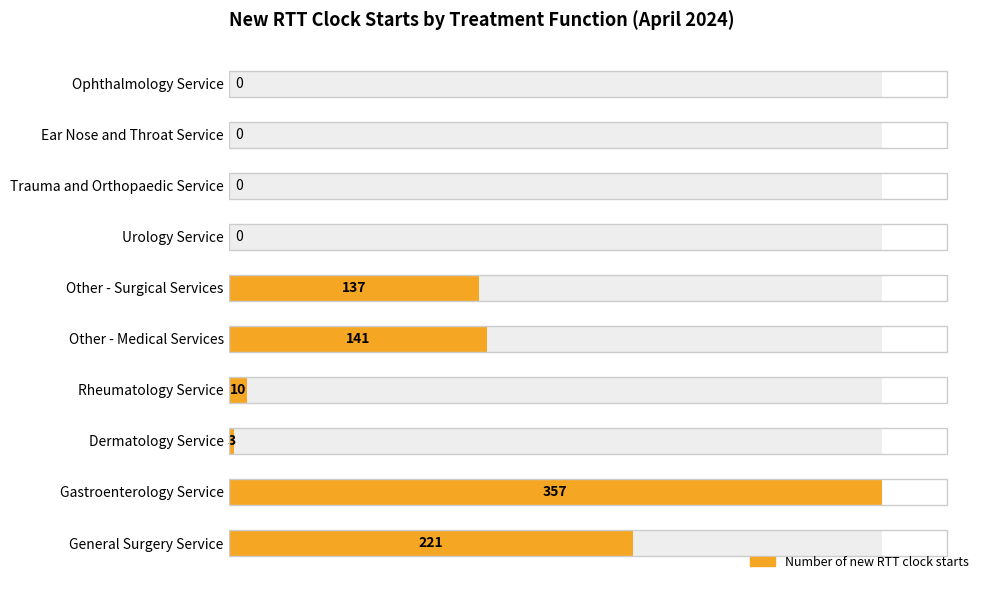

Does the chart contain stacked bars?

No